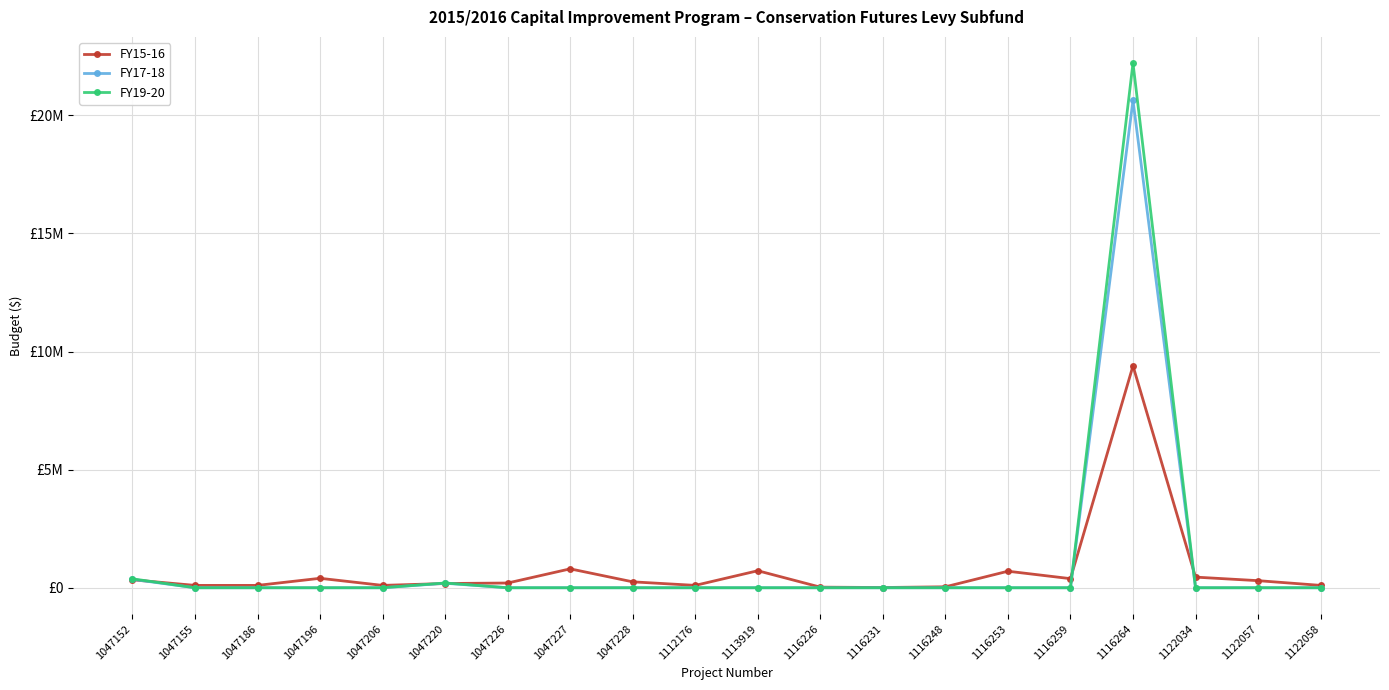

Between 1047227 and 1122034, which is larger?

1047227